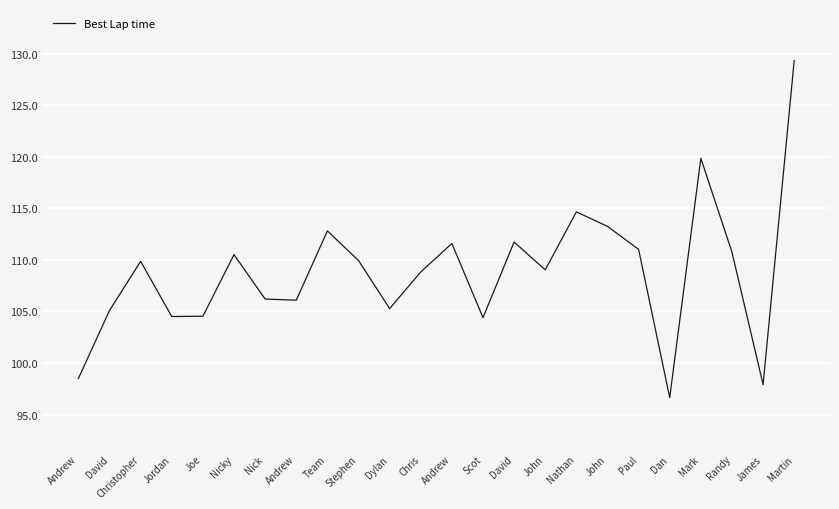

Reading left to right, list all the values displayed in this chart.

98.5	105.1	109.9	104.5	104.5	110.5	106.2	106.1	112.8	109.9	105.3	108.8	111.6	104.4	111.7	109.0	114.7	113.3	111.0	96.6	119.9	110.7	97.9	129.3